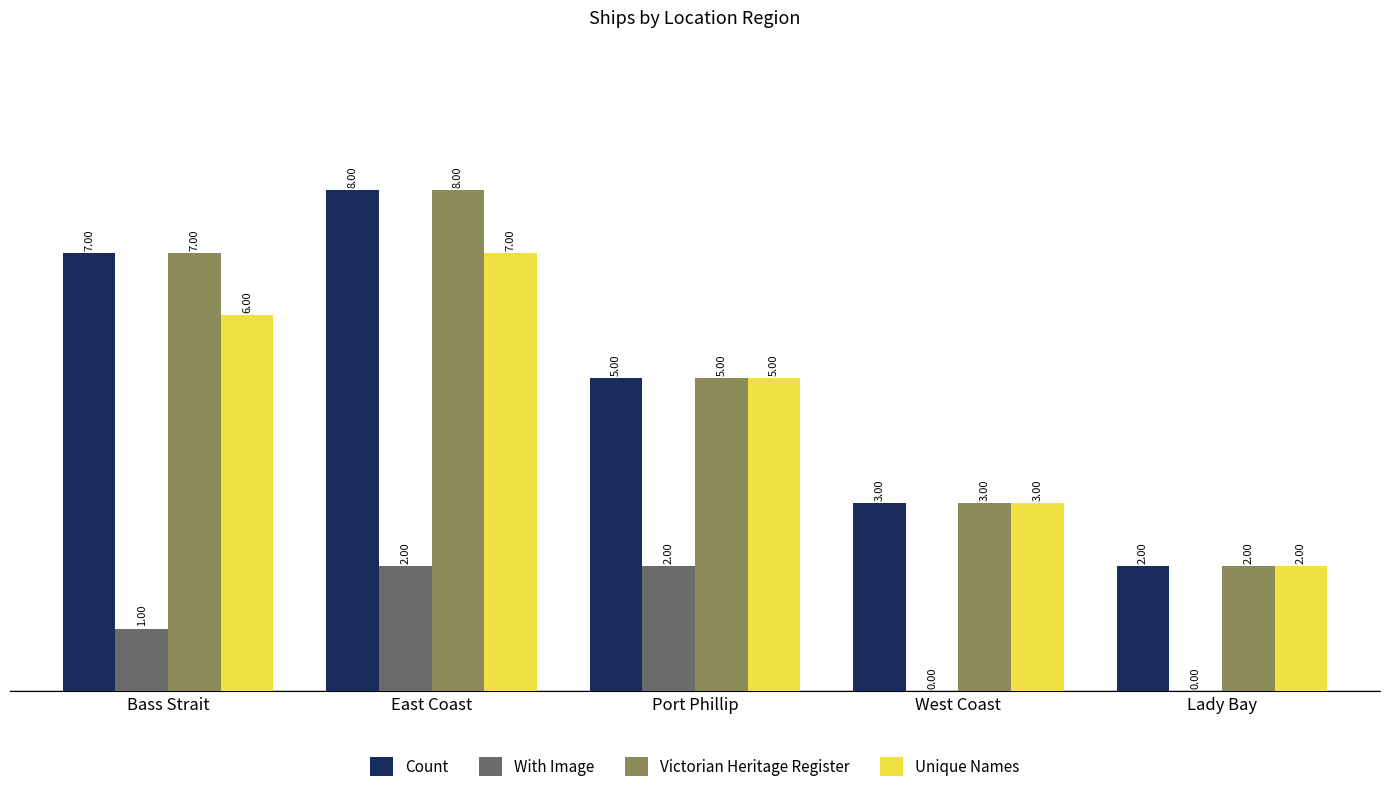

What is the sum of the Victorian Heritage Register values at West Coast and Lady Bay?

5